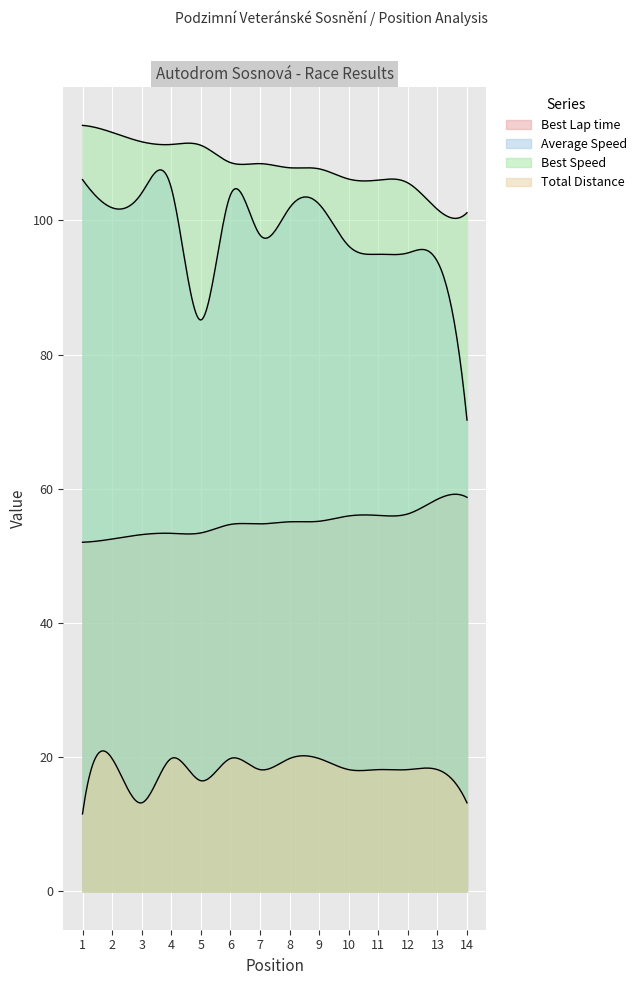

Between 5 and 9, which series saw the biggest shift?

Average Speed